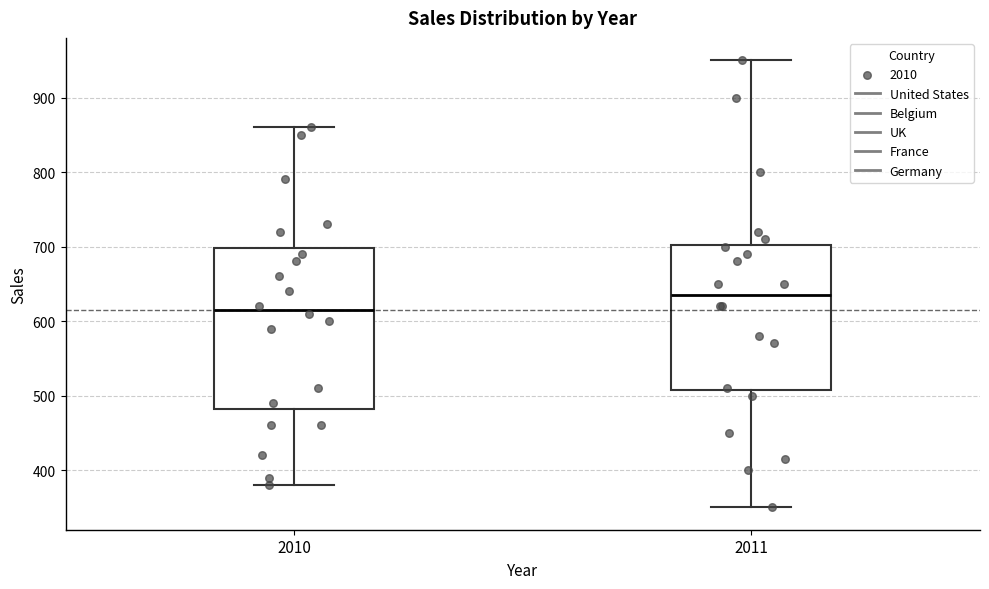

Which box is the tallest, from its lower edge to its upper edge?

2010